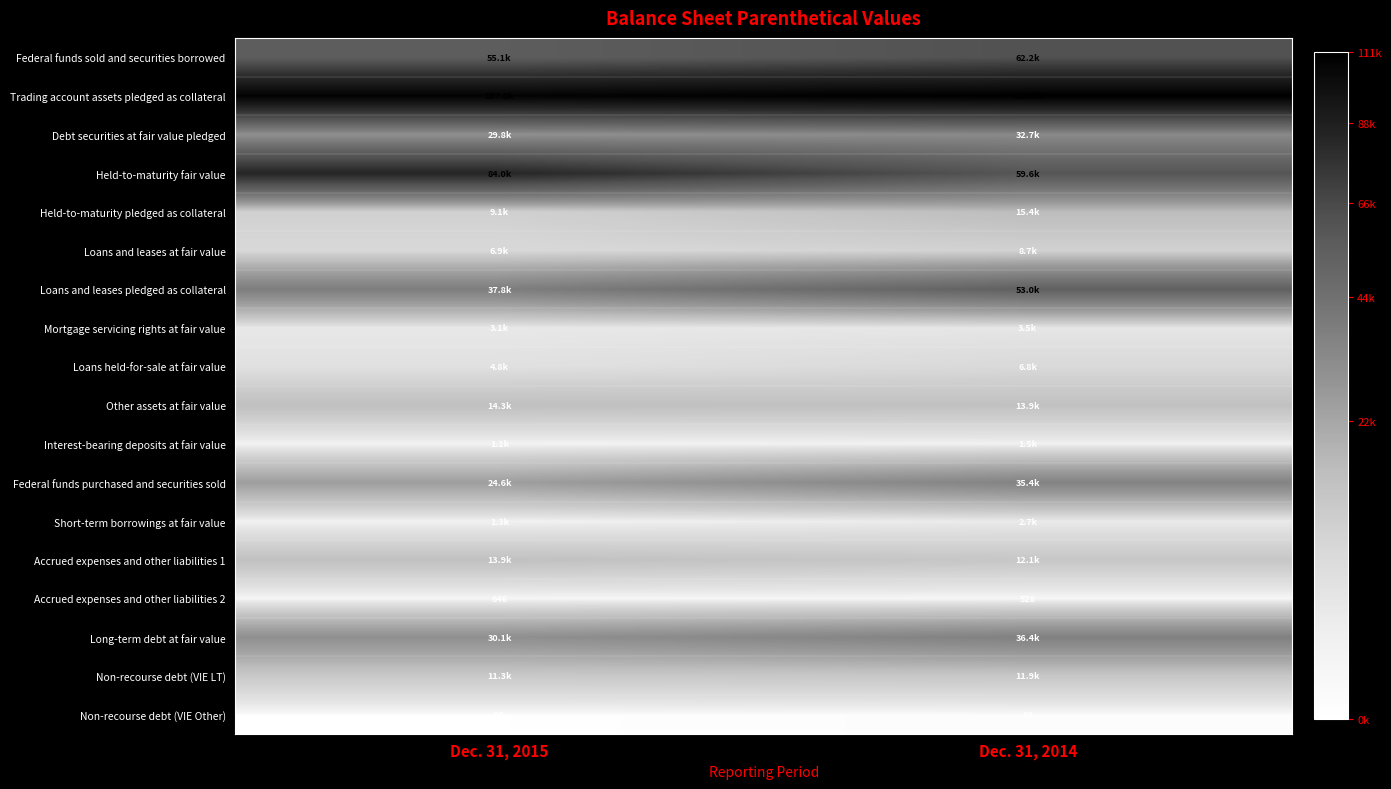

What is the difference between the Accrued expenses and other liabilities 2 values at Dec. 31, 2014 and Dec. 31, 2015?

118